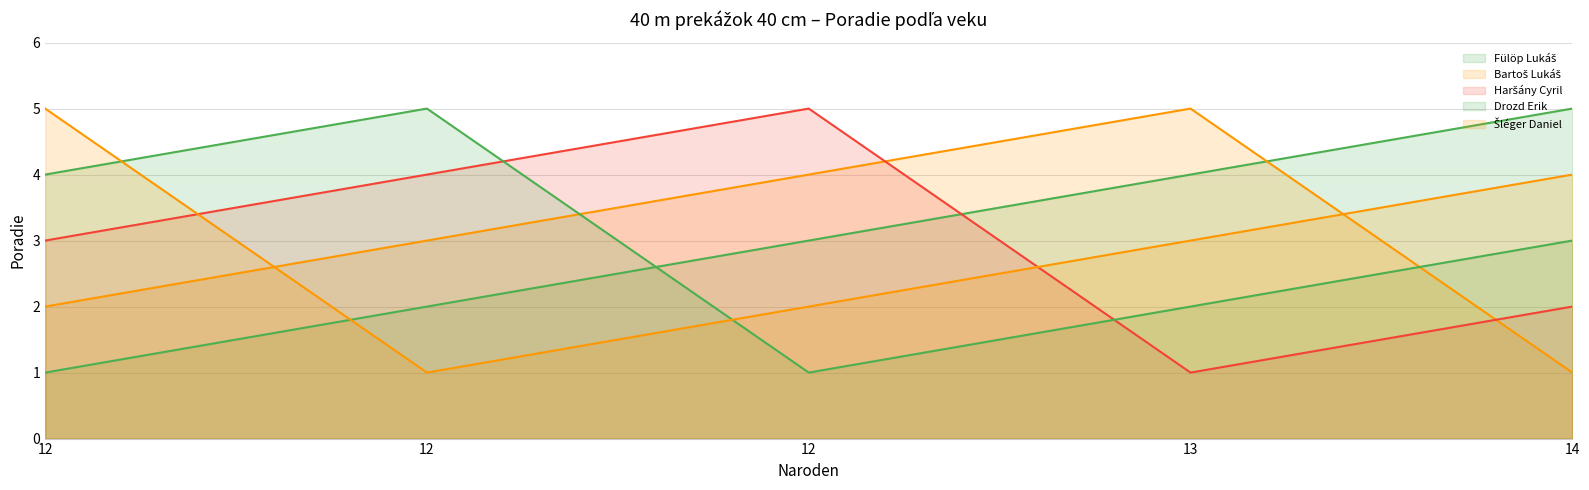

Is it true that Bartoš Lukáš equals 4 at 12?

True